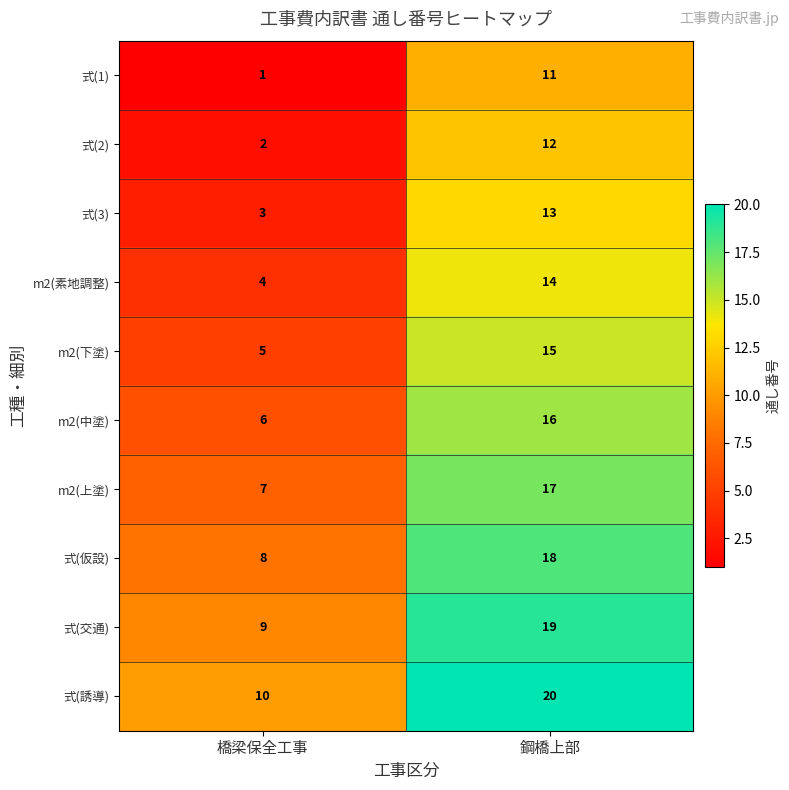

What is the maximum value for 式(1)?

11